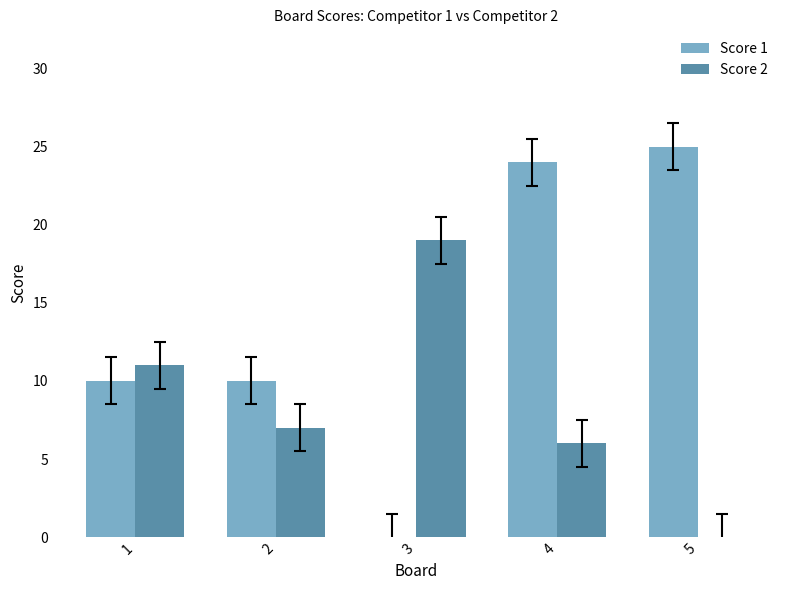

Where does the Score 2 series first go above 7?

1